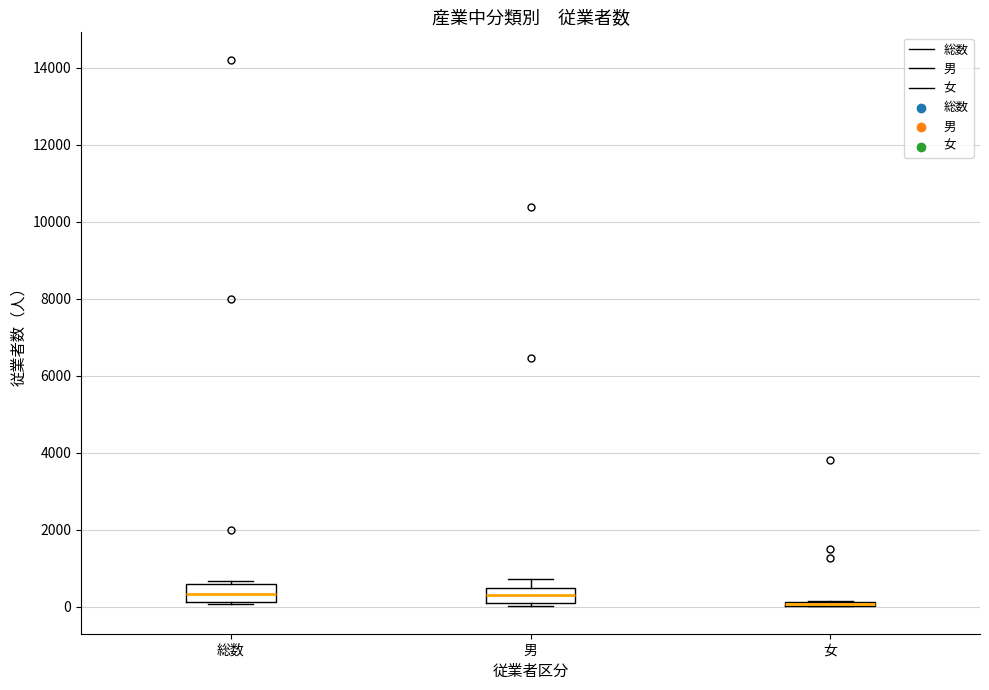

Where does the upper whisker of the box for 男 end on the y-axis? The values are not printed on the chart, so give them approximately, as read against the axis.

800